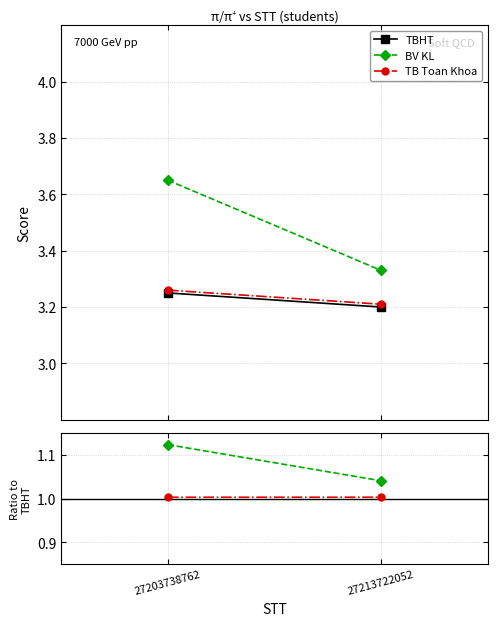

Which series has the largest total across all categories?

TBHT